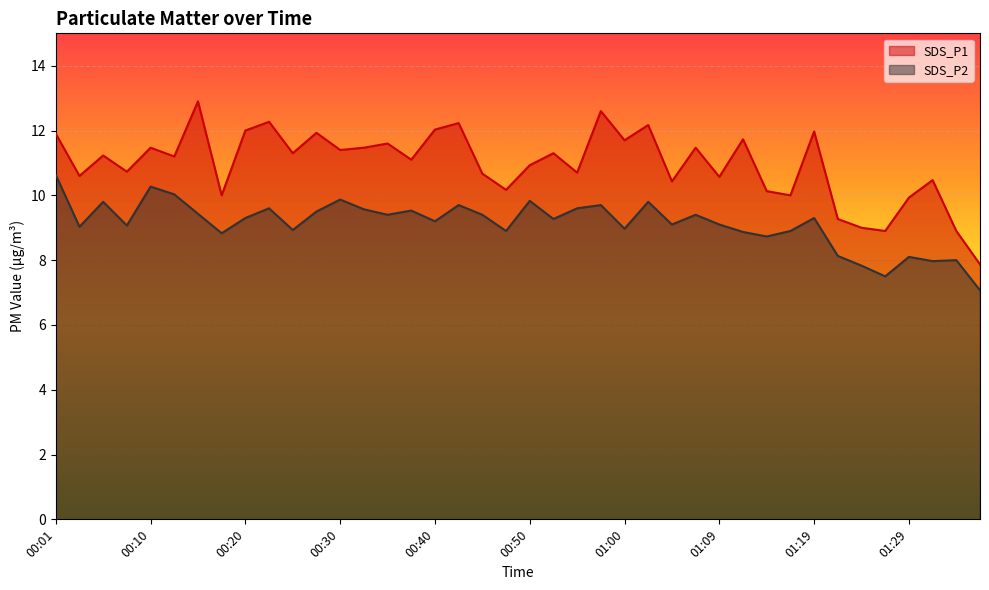

Where is the first local minimum for SDS_P1?

00:03